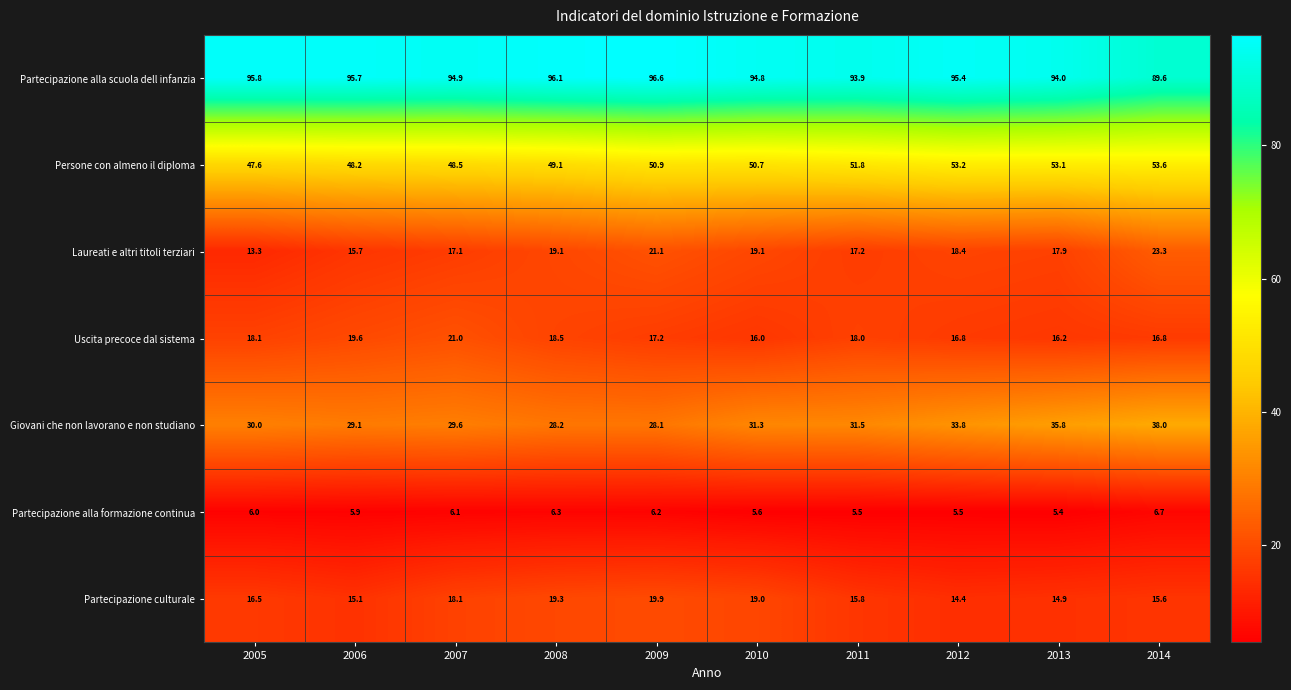

Between 2012 and 2013, which series saw the biggest shift?

Giovani che non lavorano e non studiano